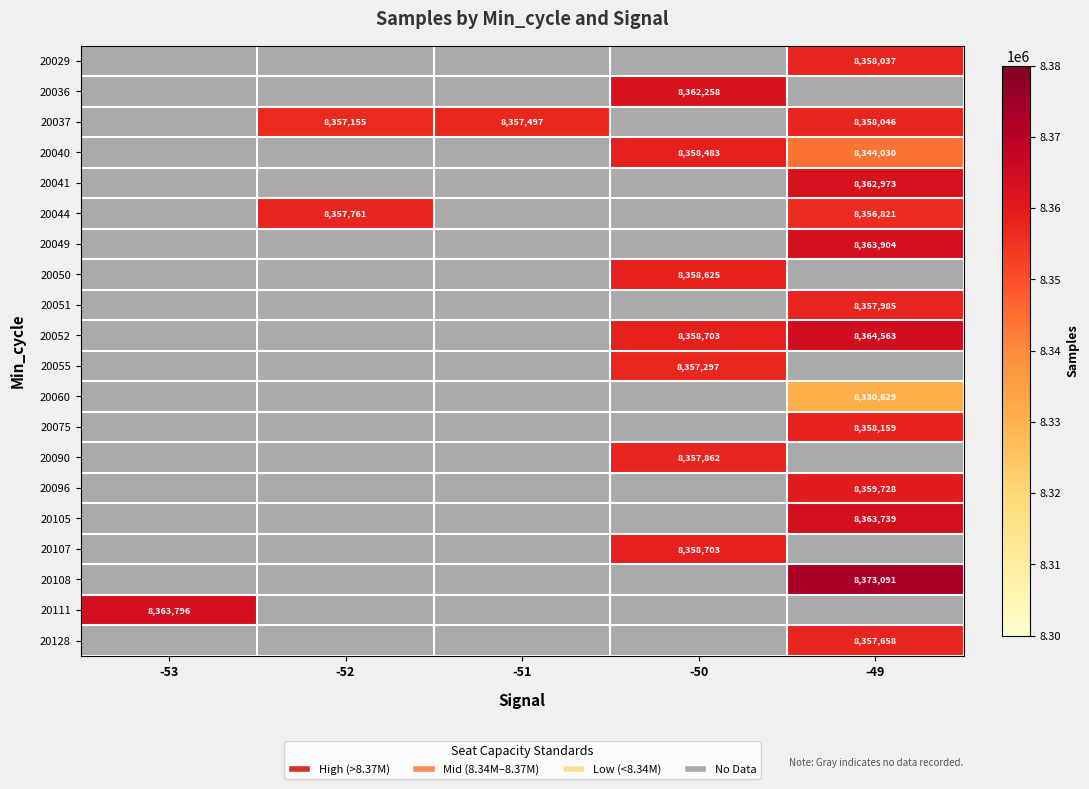

The value of 20052 at -49 is 15024425. True or false?

False